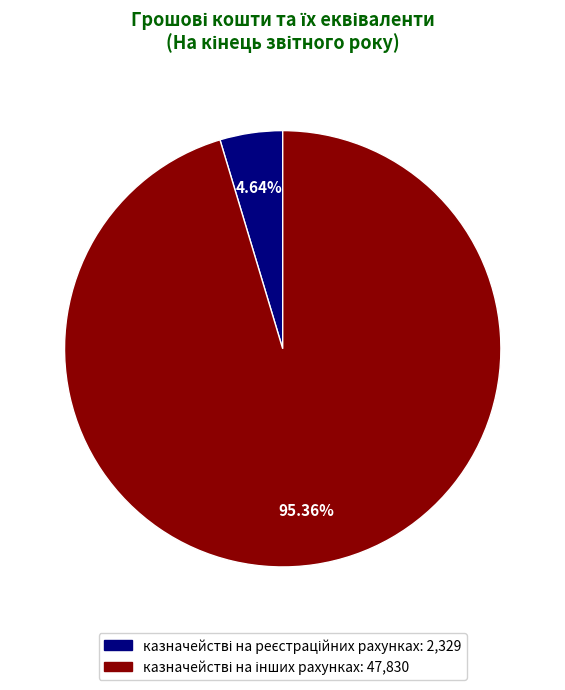

Is there any slice that represents more than half of the pie?

Yes